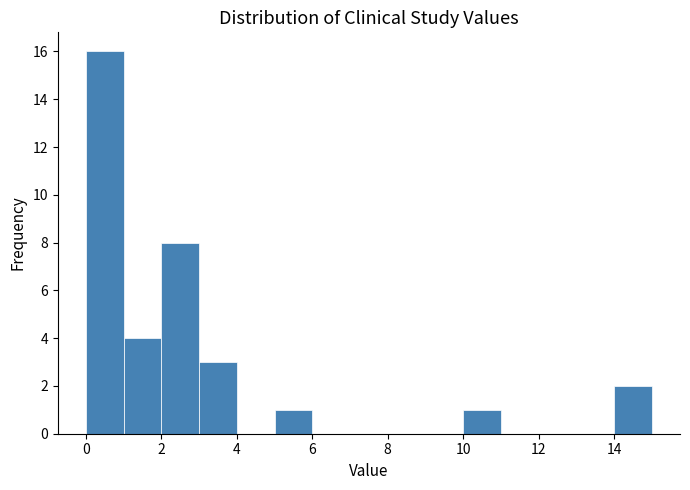

Reading left to right, list every bar in this chart as the range it spans on the x-axis followed by its height. The values are not printed on the chart, so give them approximately, as read against the axis.

0 to 1: 16
1 to 2: 4
2 to 3: 8
3 to 4: 3
4 to 5: 0
5 to 6: 1
6 to 7: 0
7 to 8: 0
8 to 9: 0
9 to 10: 0
10 to 11: 1
11 to 12: 0
12 to 13: 0
13 to 14: 0
14 to 15: 2